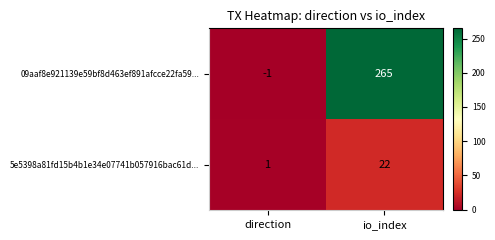

What is the average value of the 5e5398a81fd15b4b1e34e07741b057916bac61d... series?

12